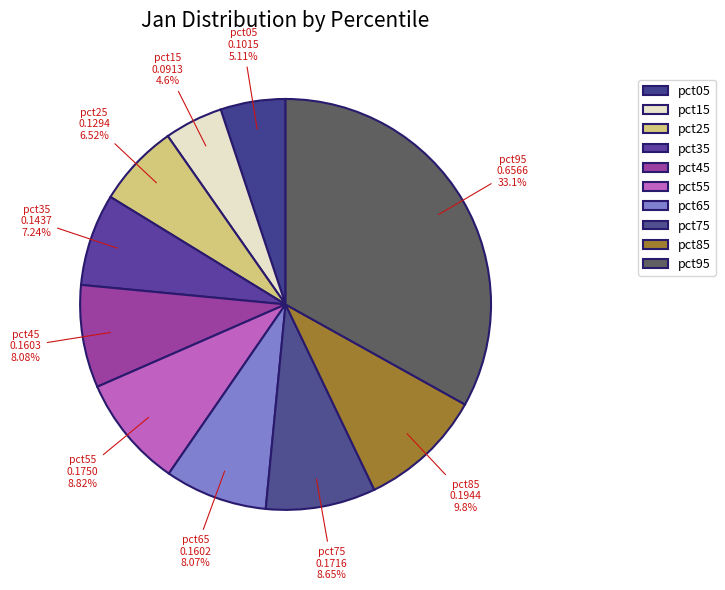

To the nearest percent, what is the difference between the pct45 and pct75 slice percentages?

1%